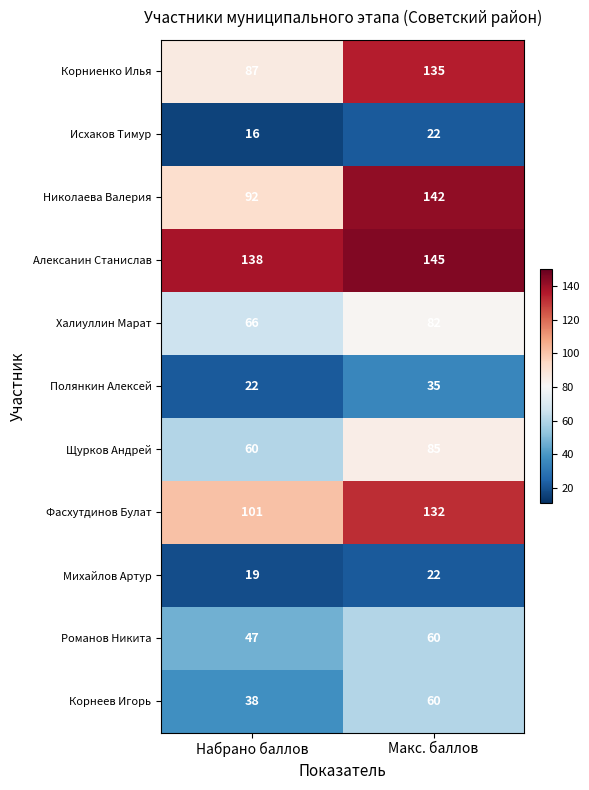

The value of Халиуллин Марат at Набрано баллов is 28. True or false?

False